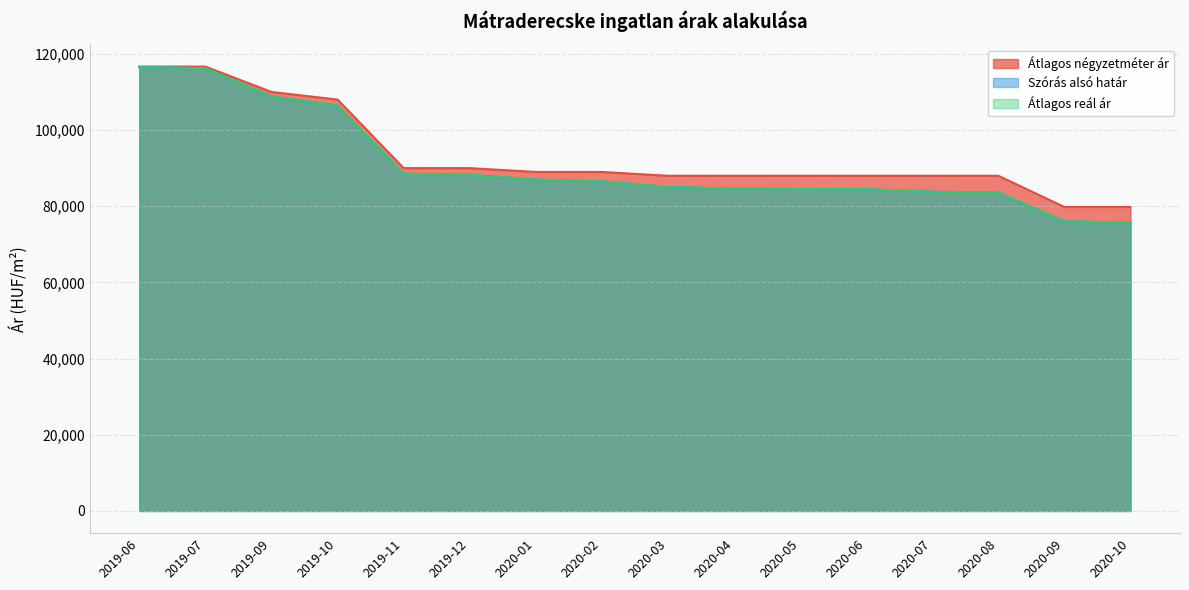

Between 2020-05 and 2020-01, which is larger?

2020-01